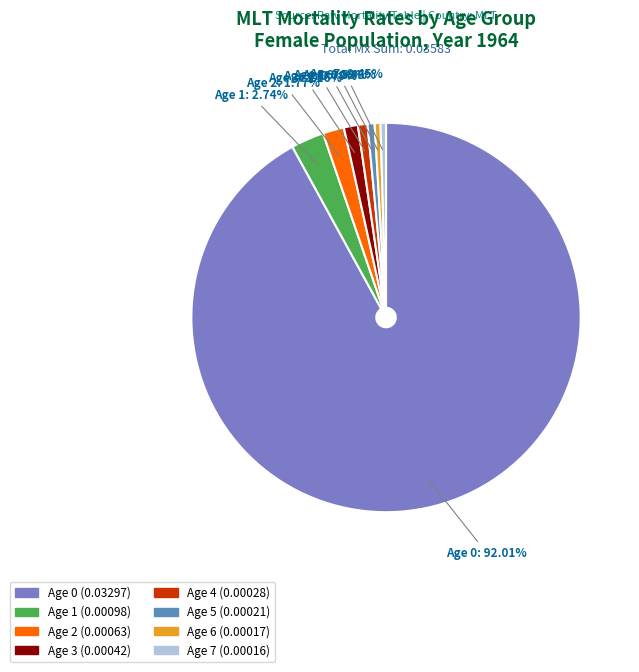

What portion of the pie excludes Age 3?

98.8%